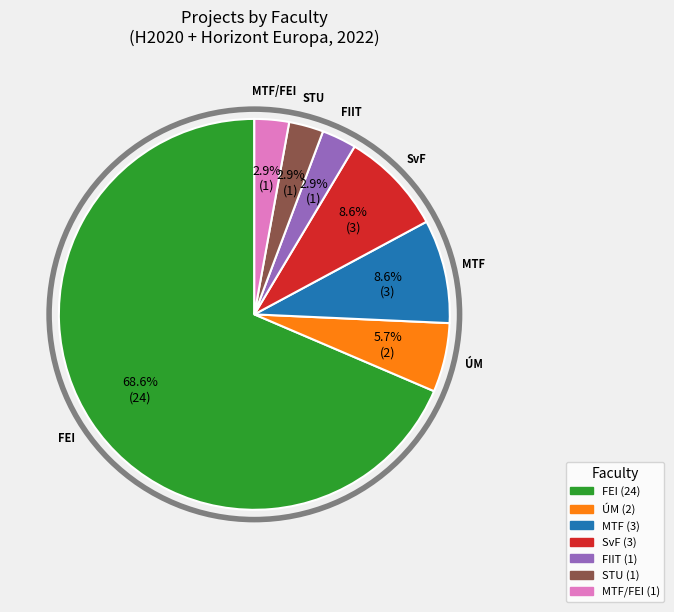

Does any single category account for the majority?

Yes